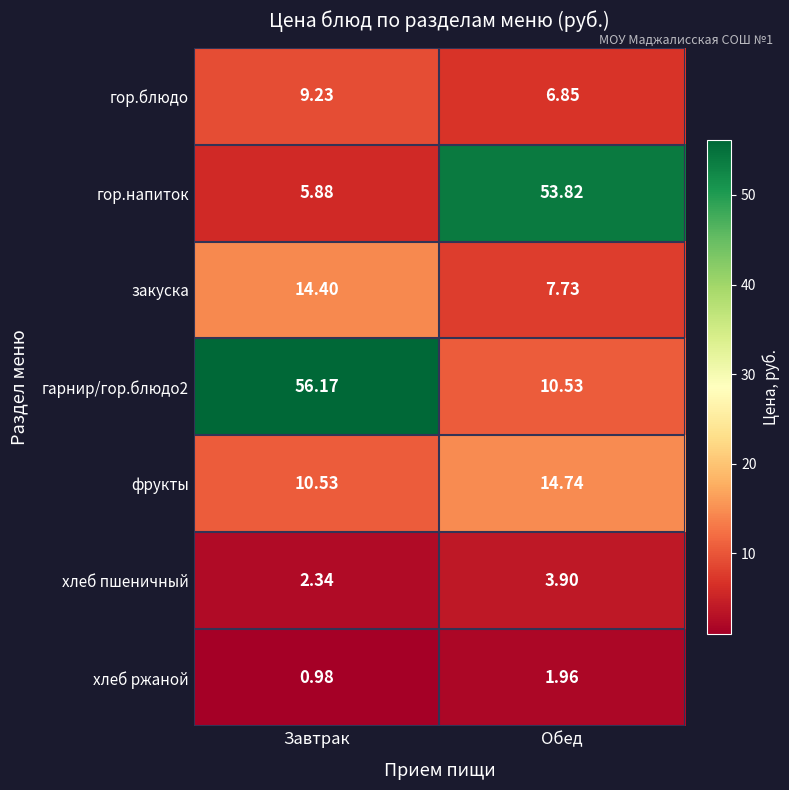

Which category has the lowest value across all series?

Завтрак